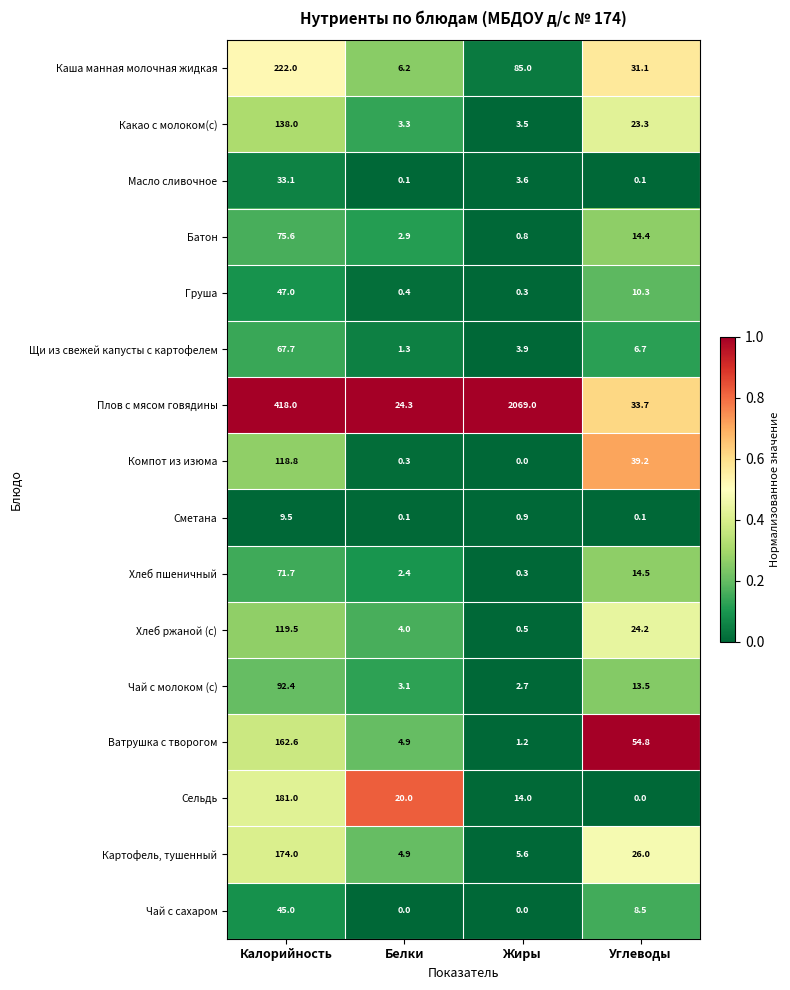

The Сельдь series shows 0.0 at Углеводы. True or false?

True